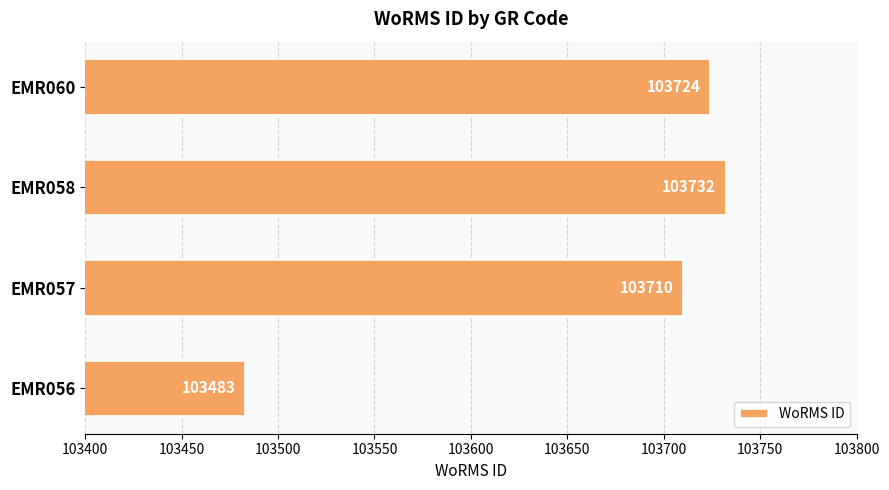

How many bars are there in total?

4